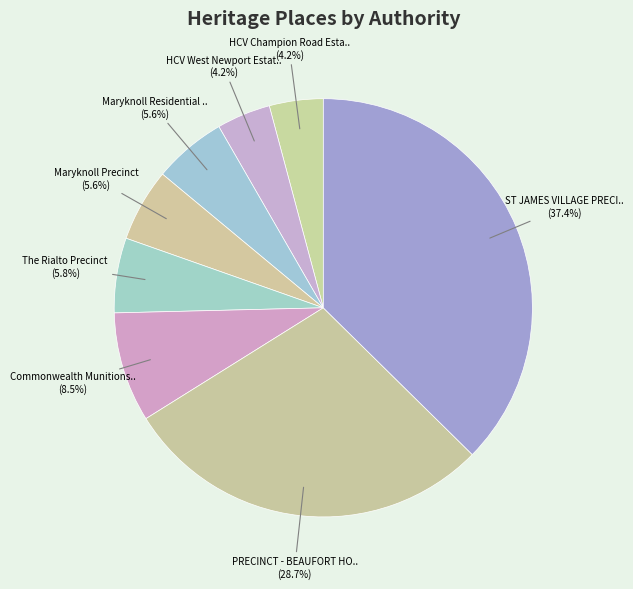

How many slices are in this pie chart?

8